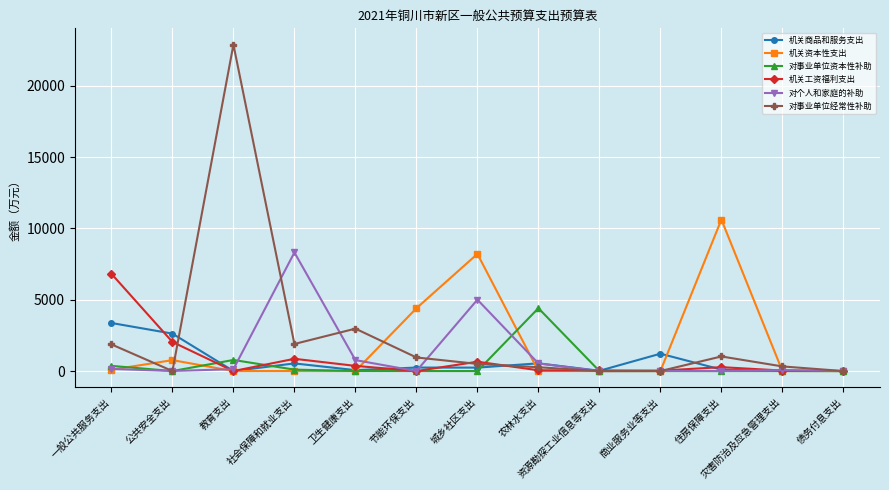

Rank the series by their maximum value, from lowest to highest.

机关商品和服务支出, 对事业单位资本性补助, 机关工资福利支出, 对个人和家庭的补助, 机关资本性支出, 对事业单位经常性补助